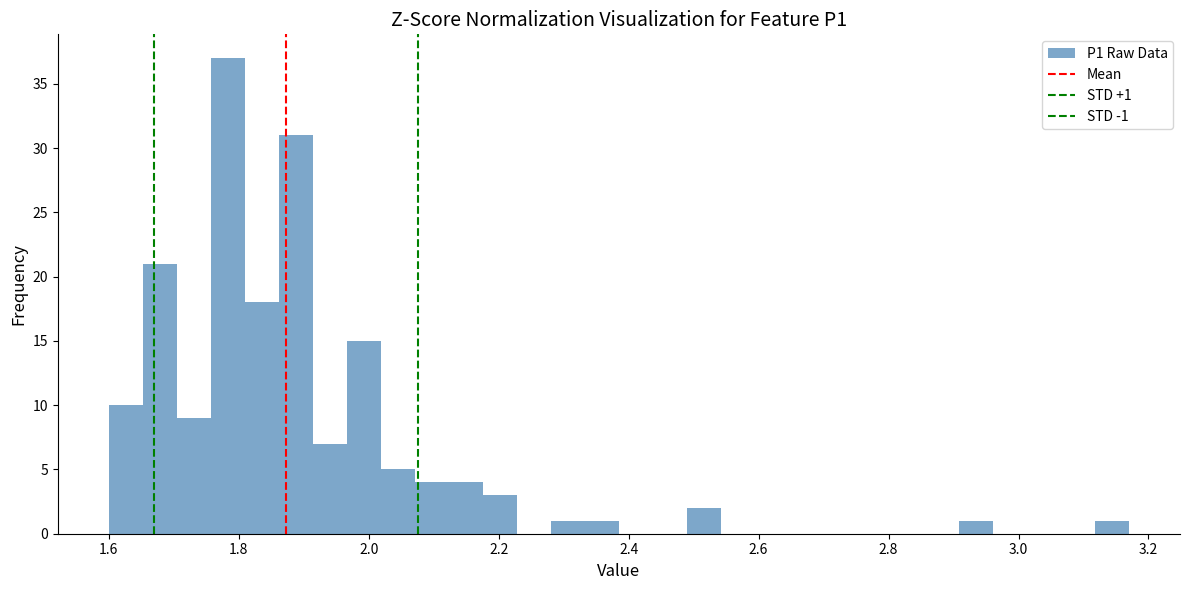

Read against the x-axis, roughly where is the centre of the tallest bar?

1.78